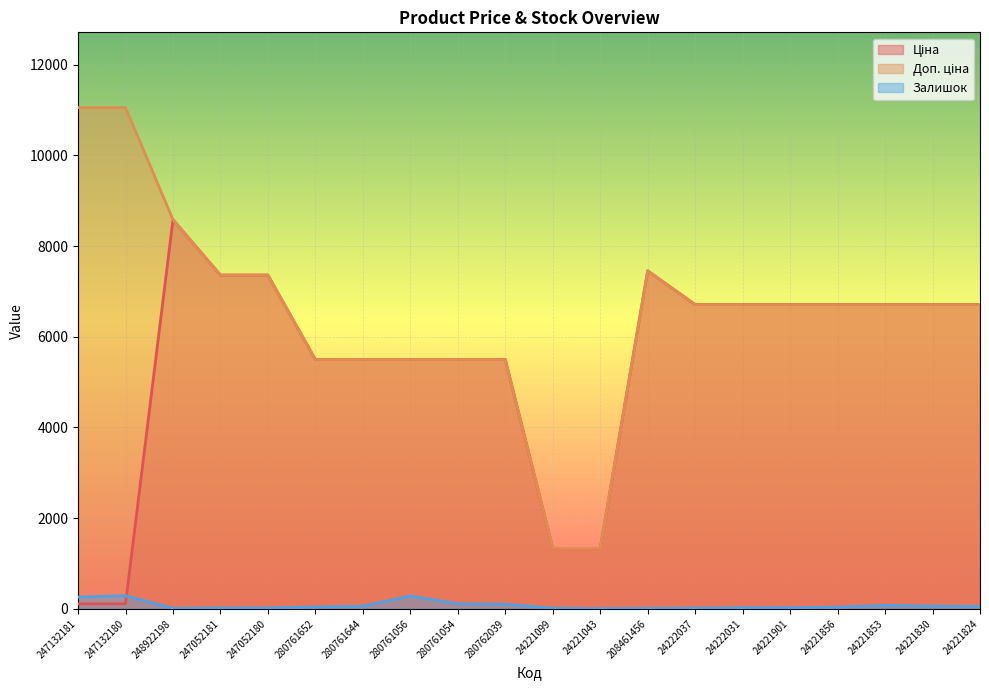

Reading right to left, transcribe all the data shown in this chart.

Ціна: 24221824=6710.2	24221830=6710.2	24221853=6710.2	24221856=6710.2	24221901=6710.2	24222031=6710.2	24222037=6710.2	208461456=7453.8	24221043=1332.7	24221099=1332.7	280762039=5497.3	280761054=5497.3	280761056=5497.3	280761644=5497.3	280761652=5497.3	247052180=7360.2	247052181=7360.2	248922198=8581.1	247132180=110.5	247132181=110.5
Доп. ціна: 24221824=6710.2	24221830=6710.2	24221853=6710.2	24221856=6710.2	24221901=6710.2	24222031=6710.2	24222037=6710.2	208461456=7453.8	24221043=1333.0	24221099=1333.0	280762039=5497.3	280761054=5497.3	280761056=5497.3	280761644=5497.3	280761652=5497.3	247052180=7360.2	247052181=7360.2	248922198=8581.1	247132180=11055.0	247132181=11055.0
Залишок: 24221824=53.0	24221830=59.0	24221853=77.0	24221856=37.0	24221901=26.0	24222031=25.0	24222037=16.0	208461456=11.0	24221043=4.0	24221099=16.0	280762039=101.0	280761054=111.0	280761056=284.0	280761644=56.0	280761652=41.0	247052180=21.0	247052181=20.0	248922198=11.0	247132180=290.0	247132181=260.0